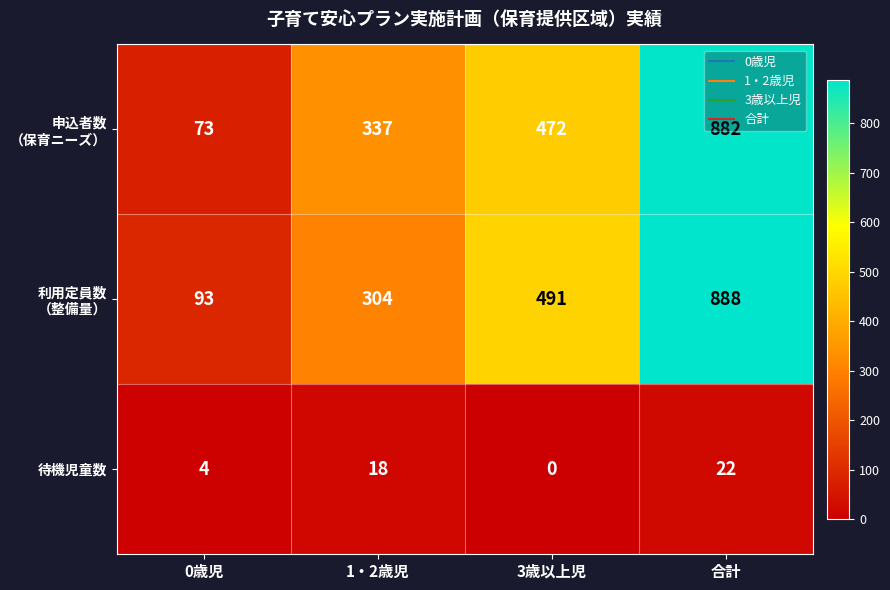

At how many categories does at least one series exceed 836?

1